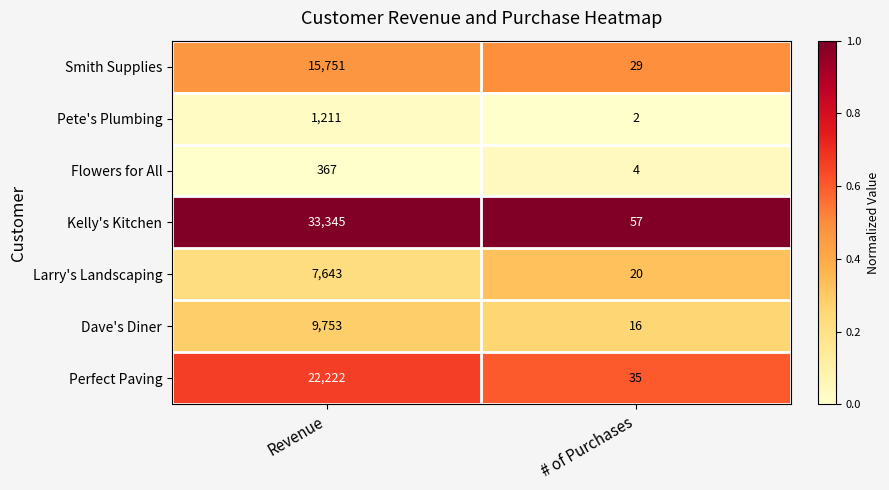

Rank the series by their maximum value, from highest to lowest.

Kelly's Kitchen, Perfect Paving, Smith Supplies, Dave's Diner, Larry's Landscaping, Pete's Plumbing, Flowers for All